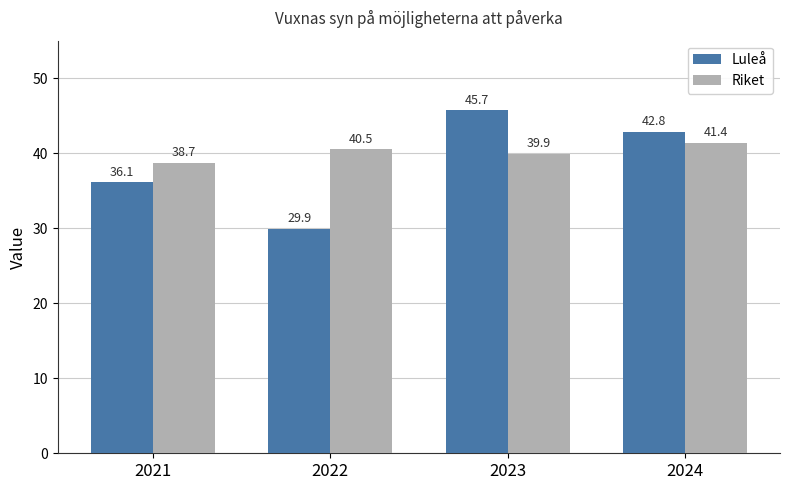

The value of Luleå at 2024 is 42.8. True or false?

True